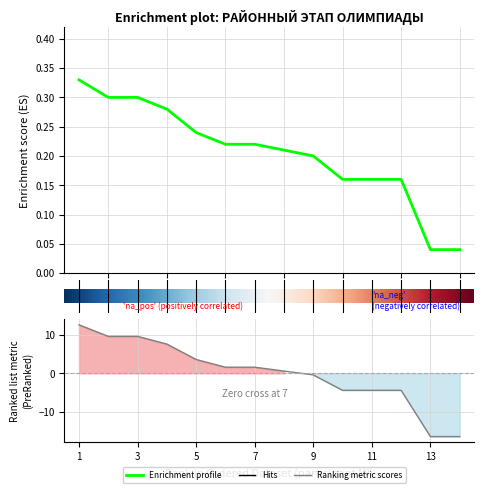

True or false: there are more than 2 points higher than both neighbors.

False